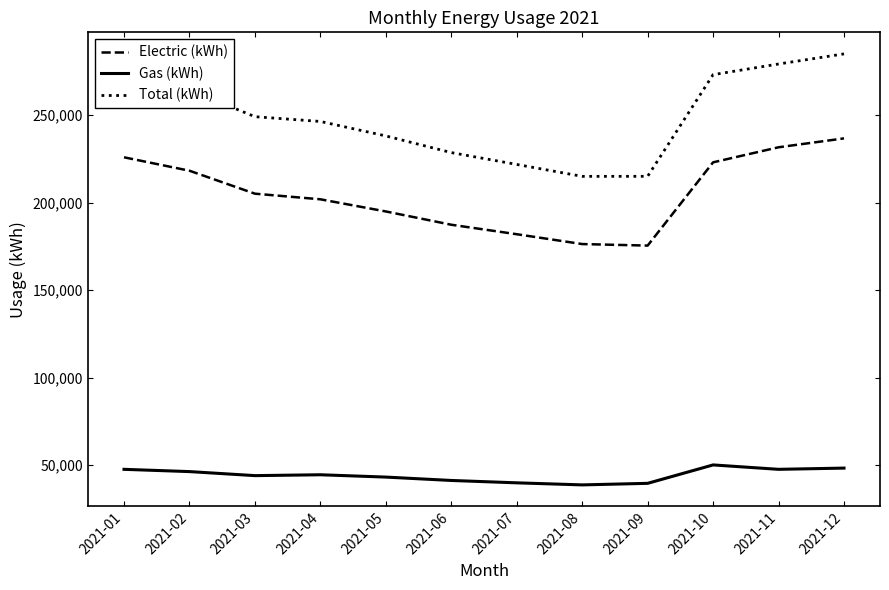

Which category has the highest value in the Electric (kWh) series?

2021-12